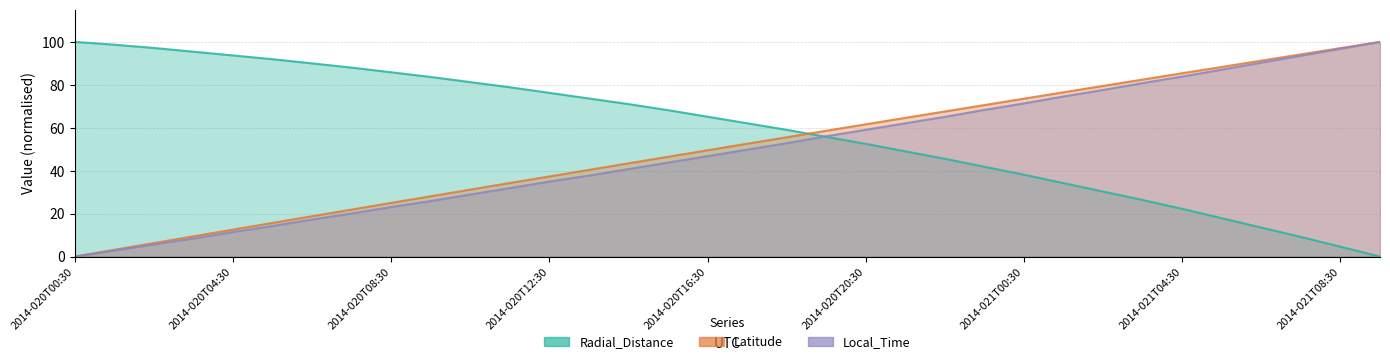

Is it true that Local_Time equals 80.8 at 2014-021T03:30?

True